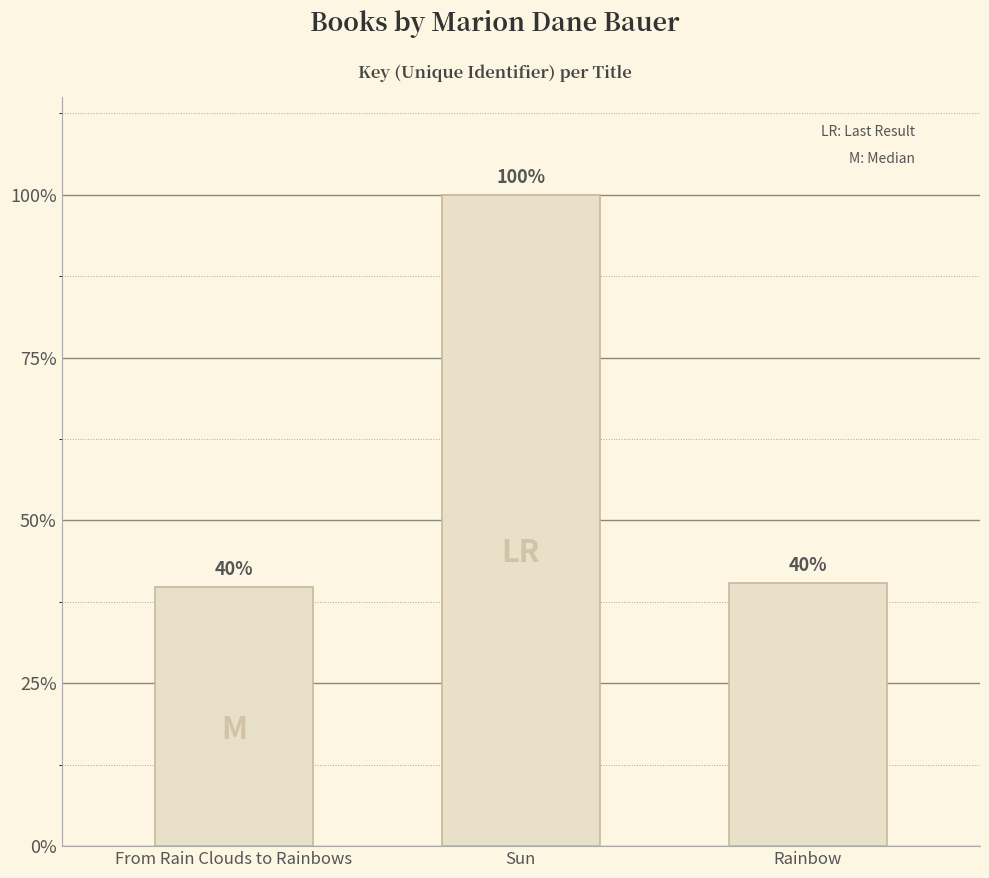

Does the chart contain any negative values?

No